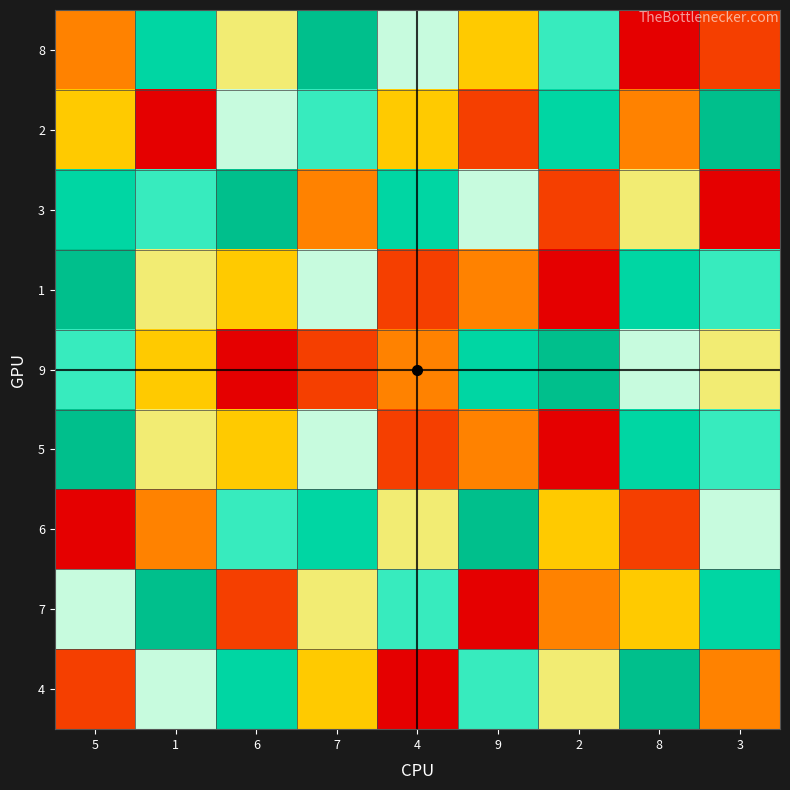

At which category is the sum across all series the highest?

7